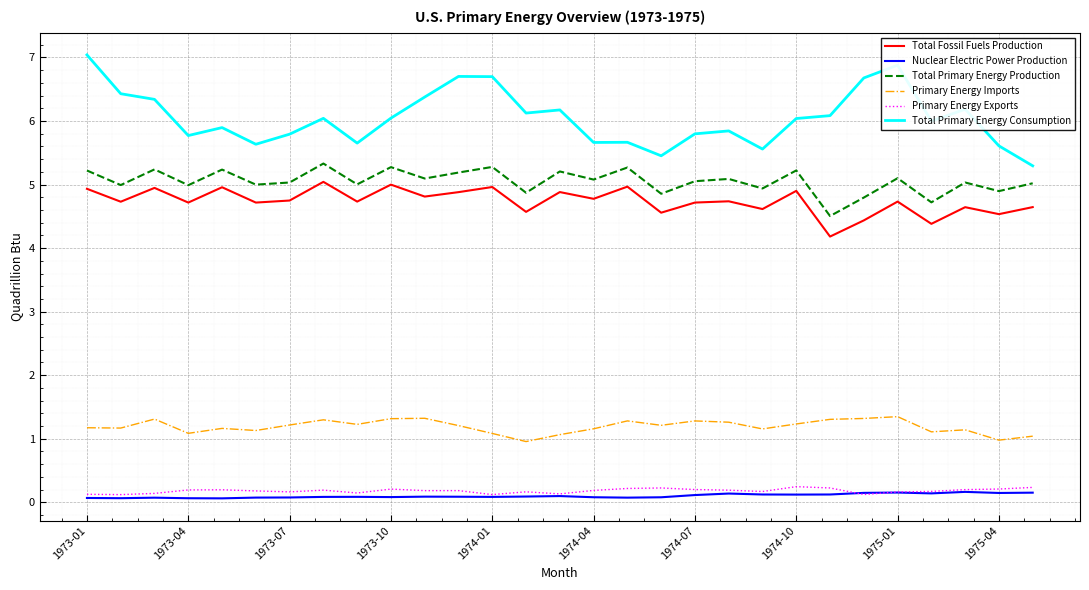

What is the difference between the maximum and minimum values in the Total Primary Energy Production series?

0.8